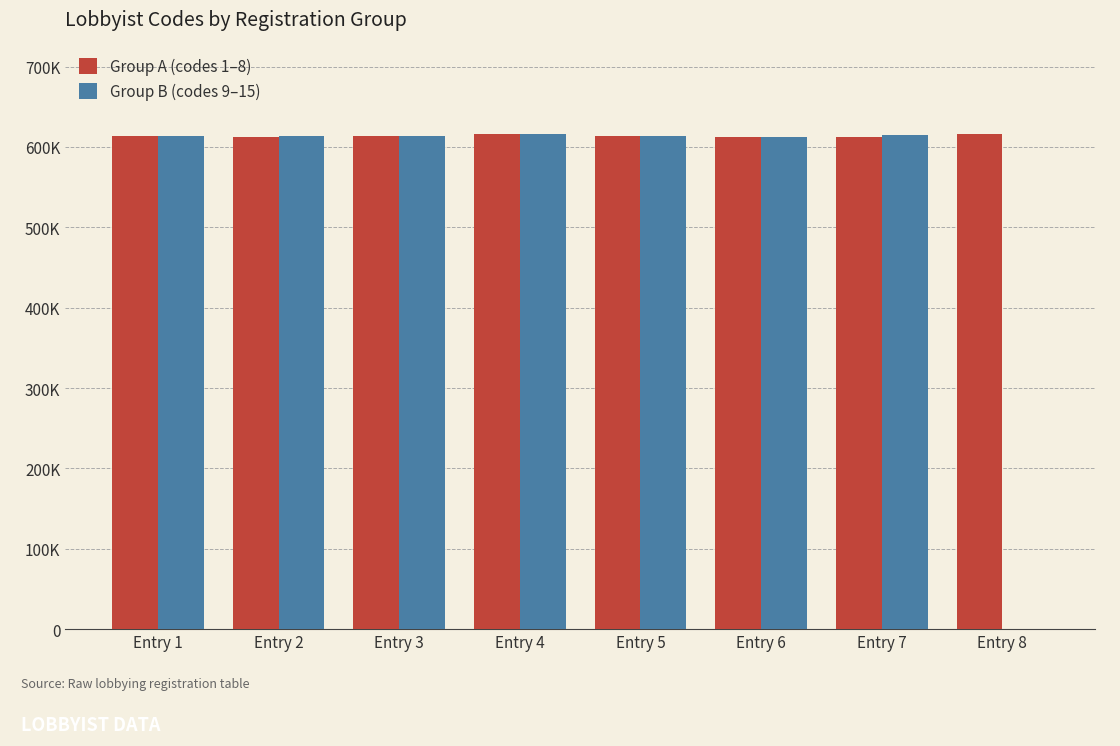

What is the lowest value of the Group A (codes 1–8) series?

611881